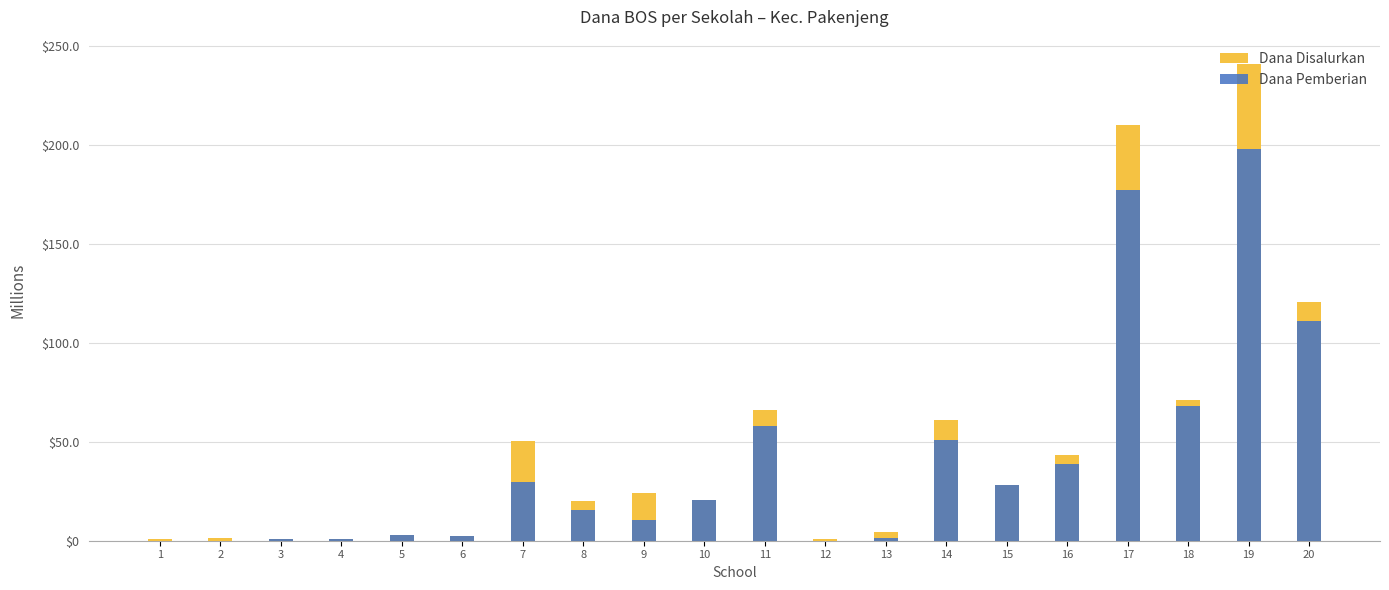

At which label does Dana Disalurkan first exceed 24000000?

7